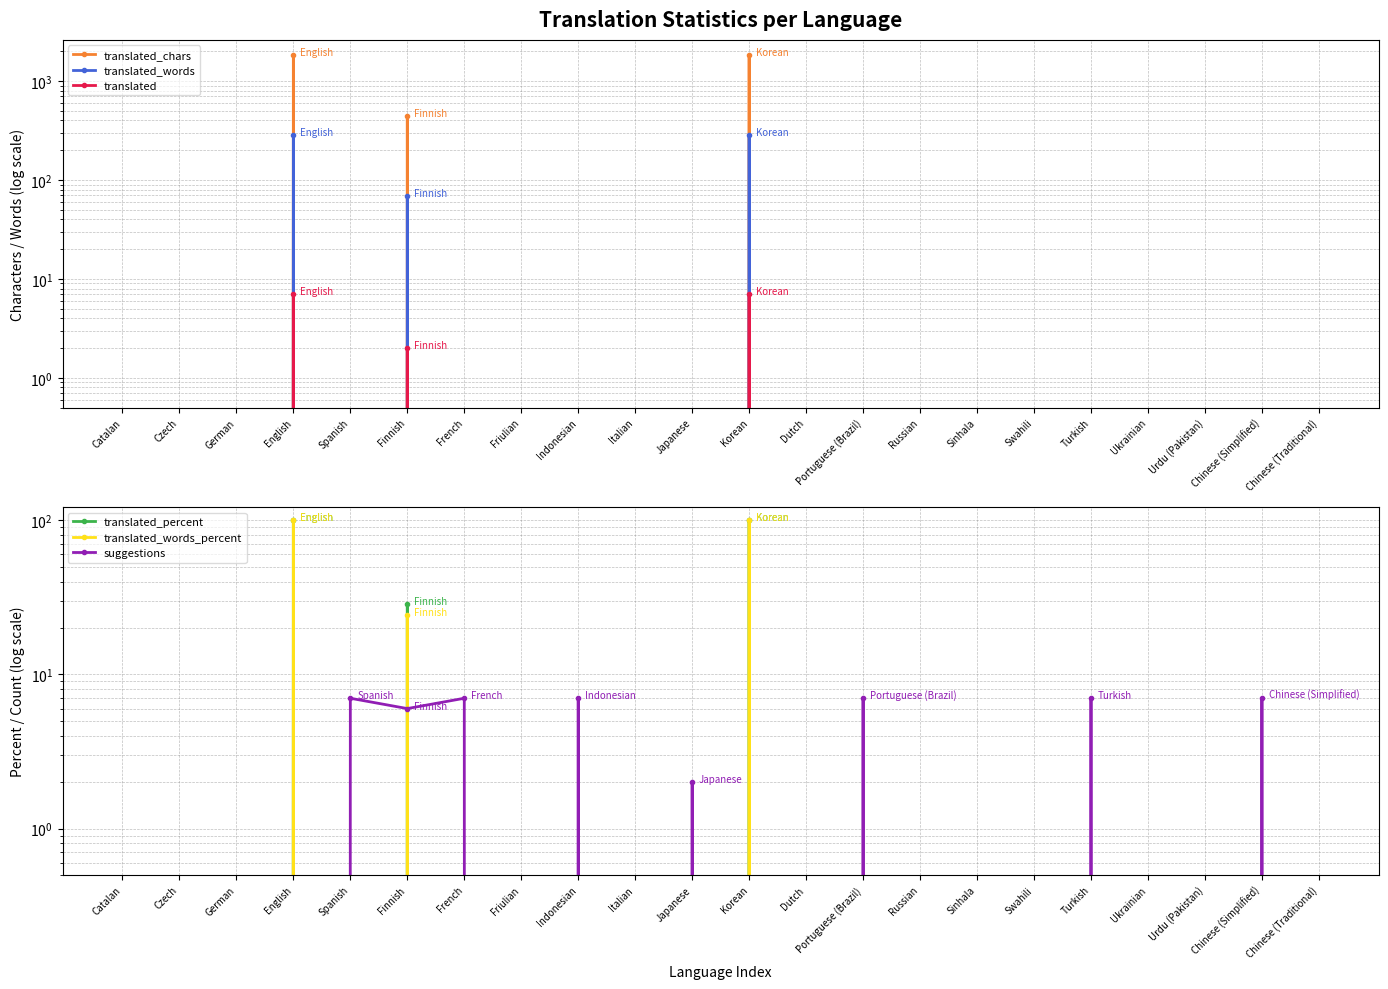

True or false: translated and translated_chars cross at least once.

False